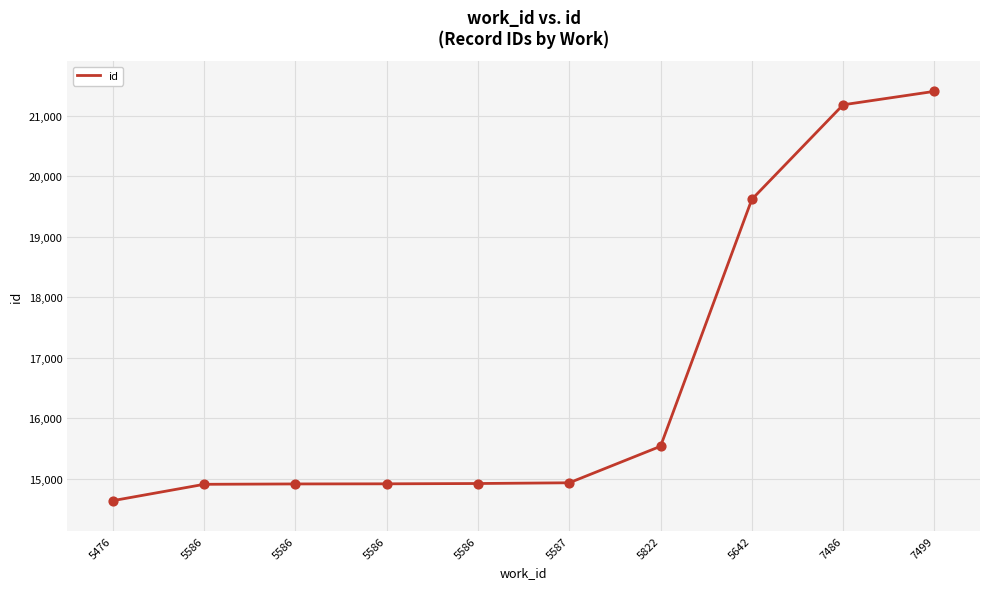

What is the change in value from 5586 to 5642?

+4693